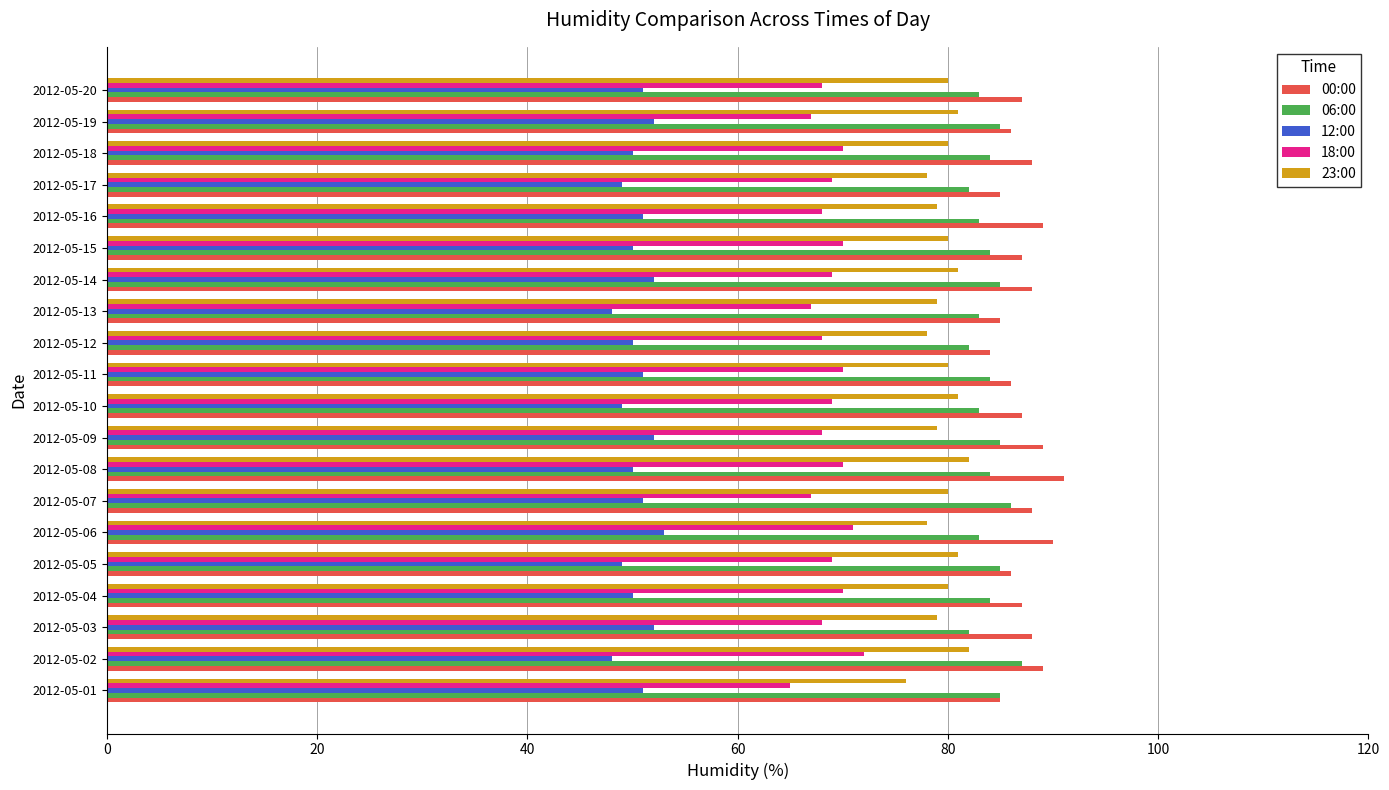

What is the lowest value of the 00:00 series?

84